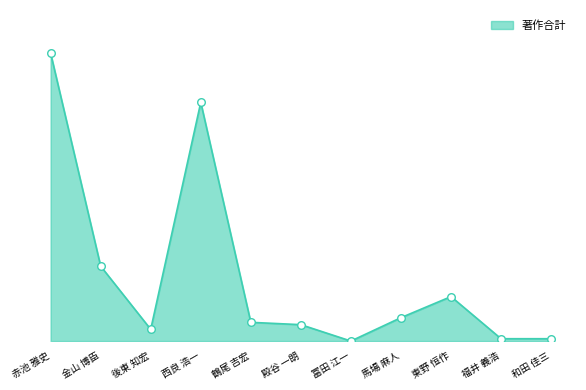

Which has a higher value, 冨田 江一 or 金山 博臣?

金山 博臣